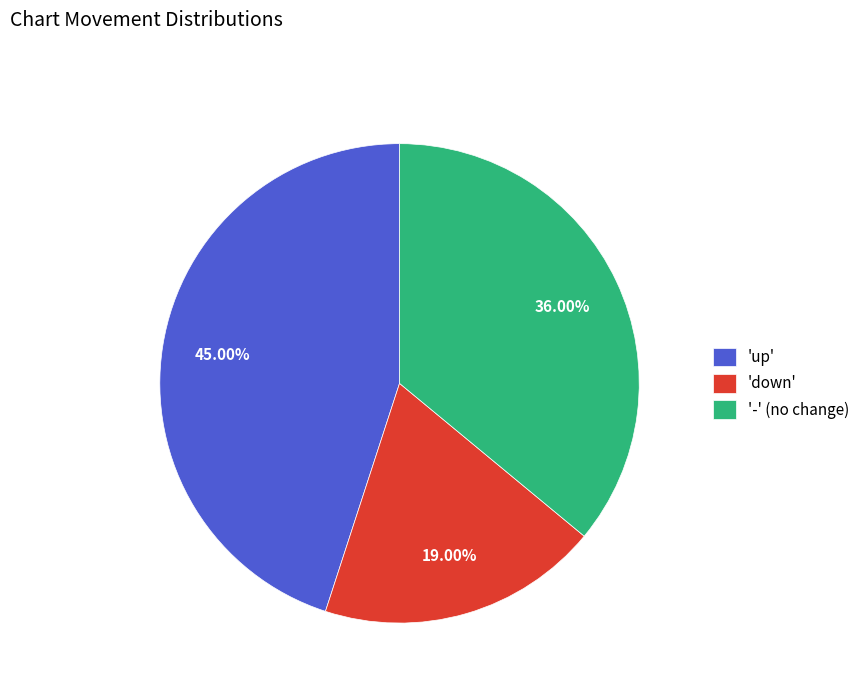

Combined, do '-' (no change) and 'up' account for over 50%?

Yes